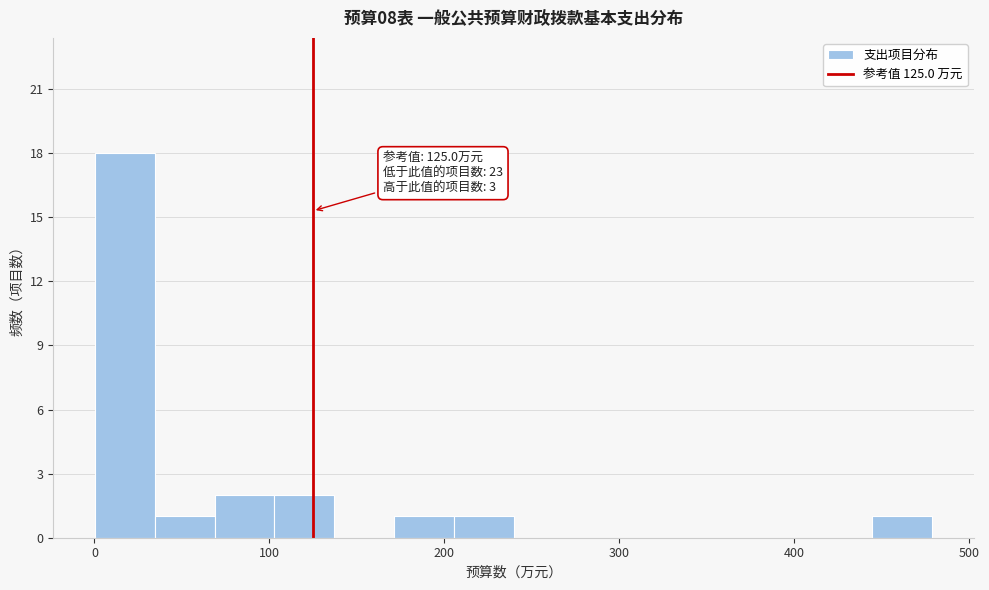

Around what value on the x-axis is the tallest bar? Give the approximate position of its centre, as read against the axis.

20